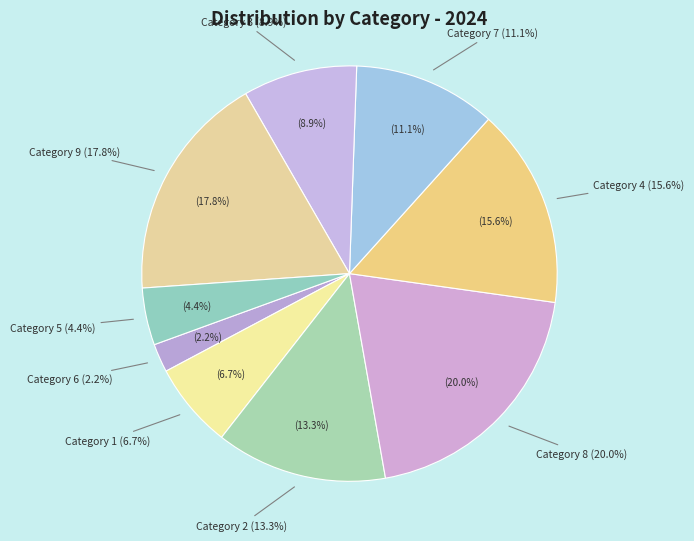

To the nearest percent, what is the difference between the 9 and 8 slice percentages?

2%